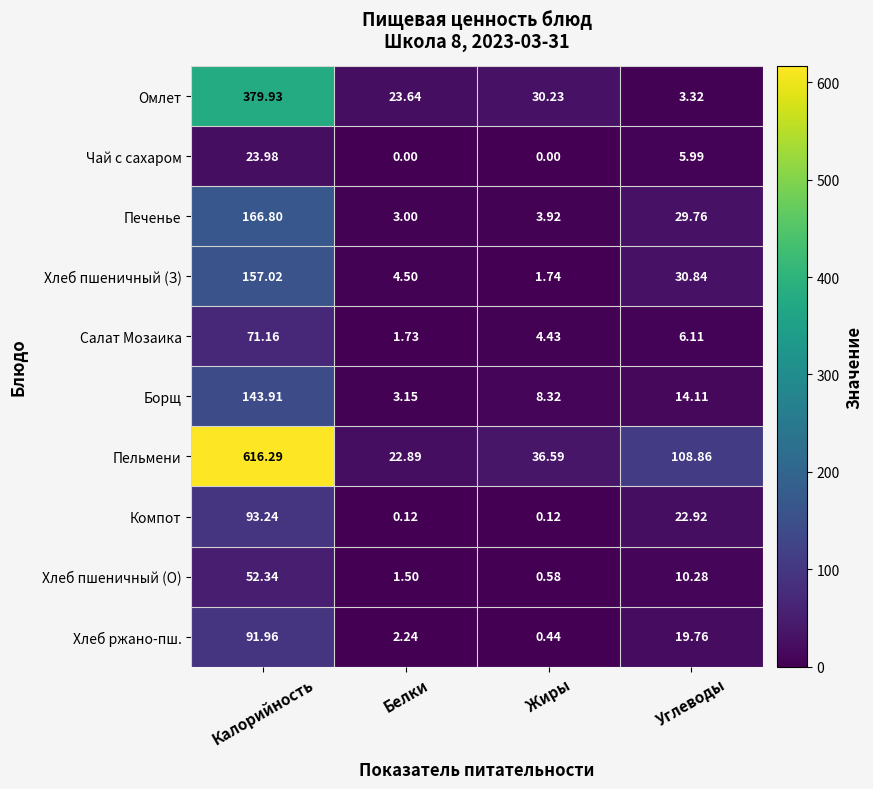

What is the spread (max minus min) of values at Калорийность?

592.3